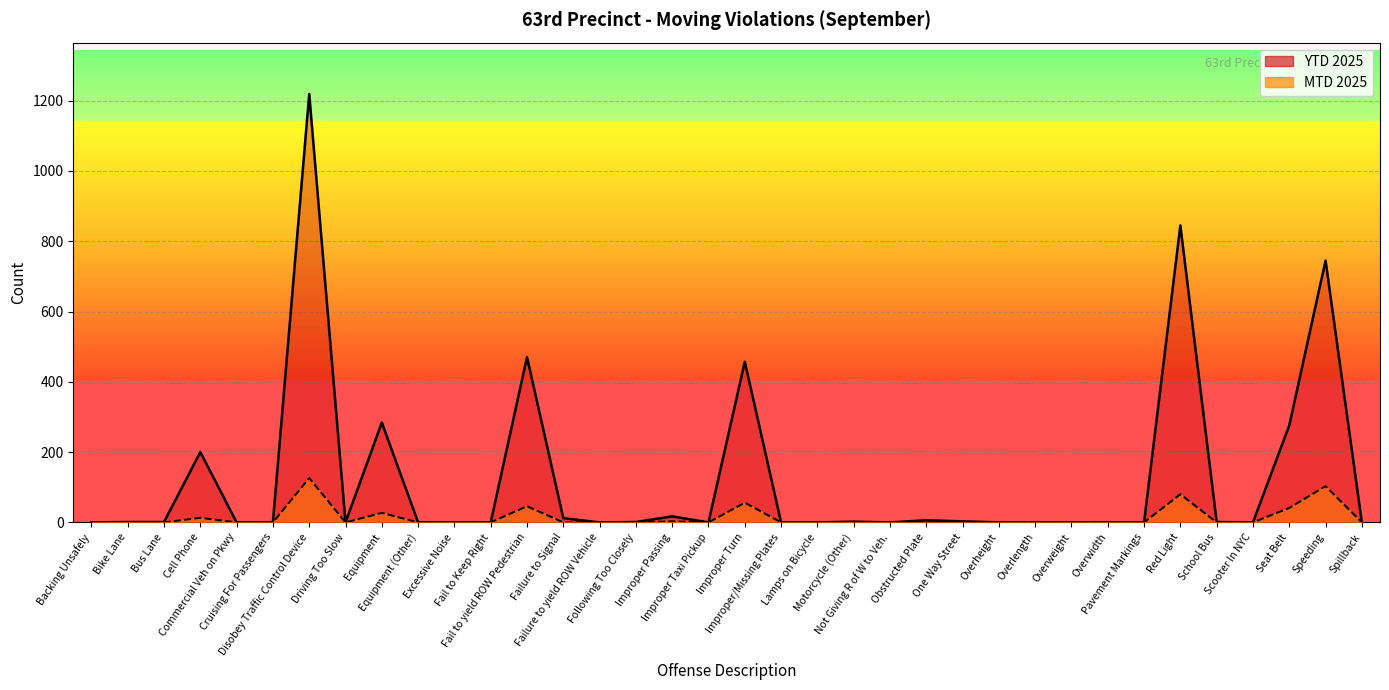

What position from the right is Fail to Keep Right?

25